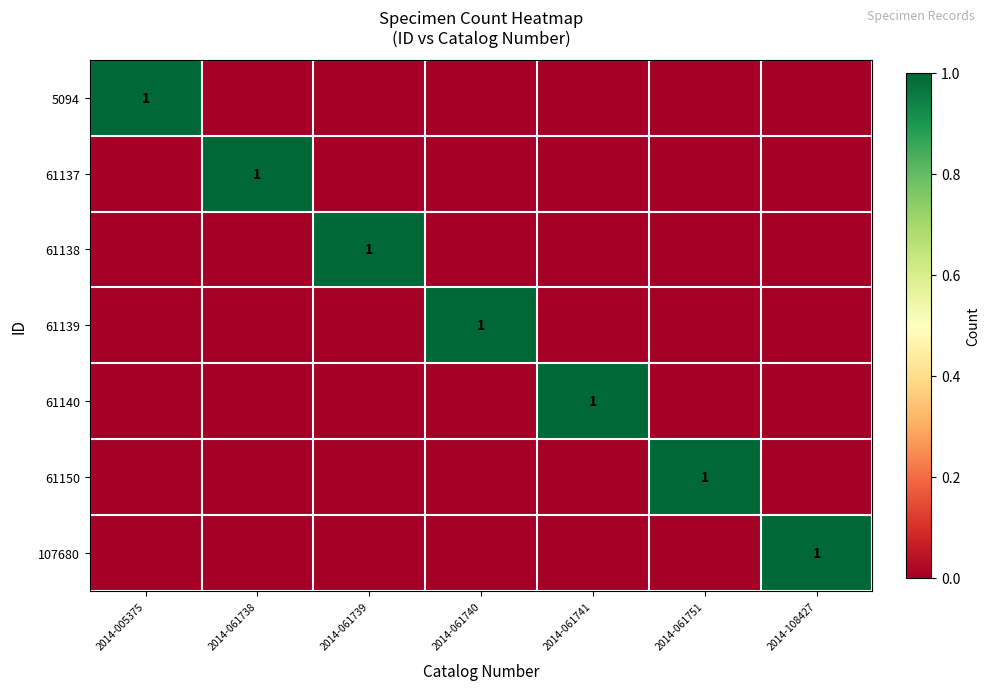

True or false: 107680 has a value of 0 at 2014-061741.

True